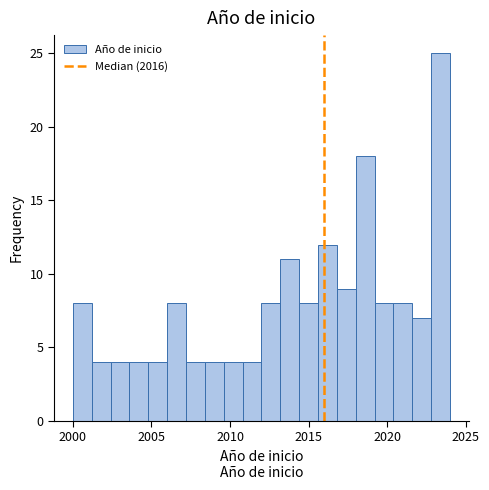

Read against the x-axis, roughly where is the centre of the tallest bar?

2023.5